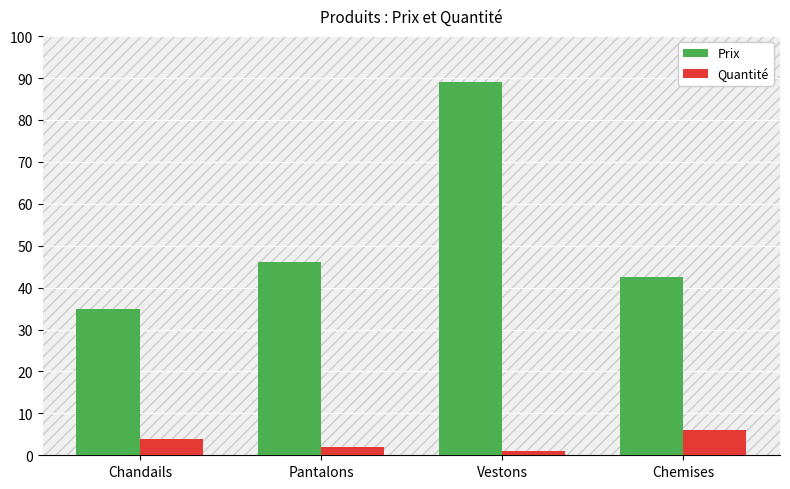

Which series has the largest range (max minus min)?

Prix